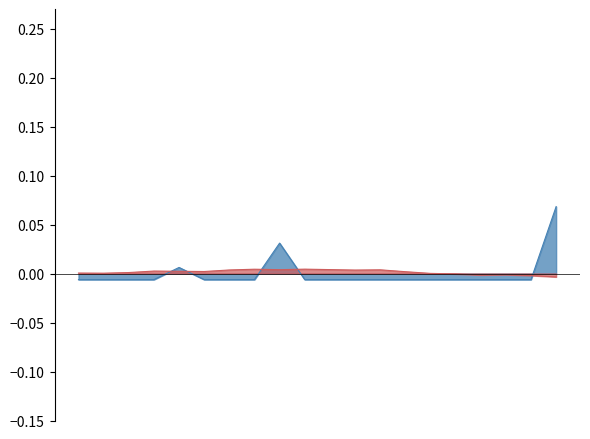

Reading right to left, list all the values displayed in this chart.

20=0.1	19=-0.0	18=-0.0	17=-0.0	16=-0.0	15=-0.0	14=-0.0	13=-0.0	12=-0.0	11=-0.0	10=-0.0	9=0.0	8=-0.0	7=-0.0	6=-0.0	5=0.0	4=-0.0	3=-0.0	2=-0.0	1=-0.0